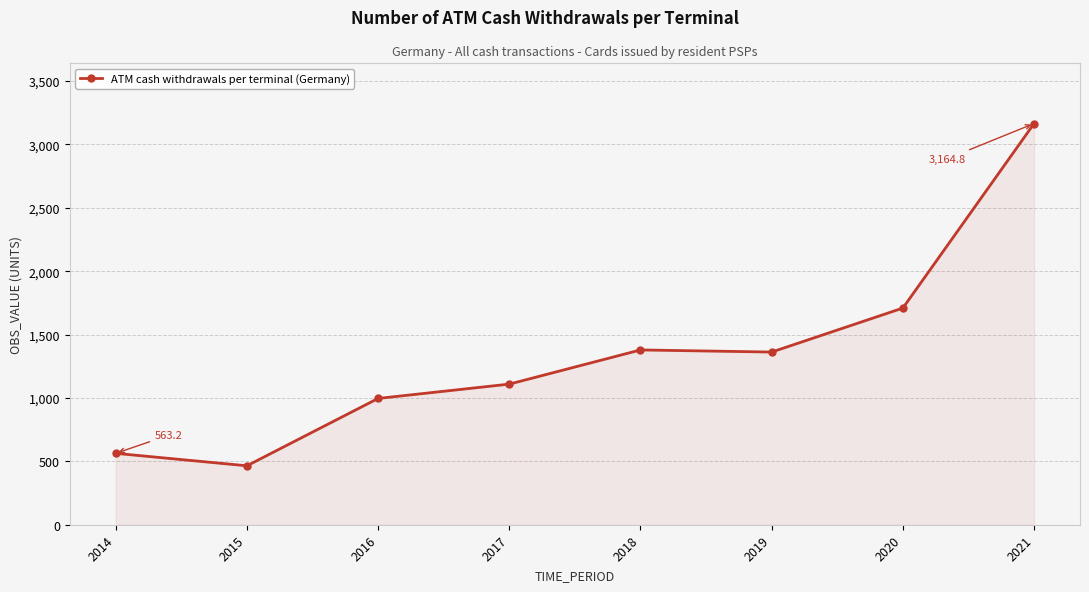

Reading left to right, extract all data points from this chart.

563.2	464.9	996.2	1109.2	1378.8	1362.1	1709.1	3164.8